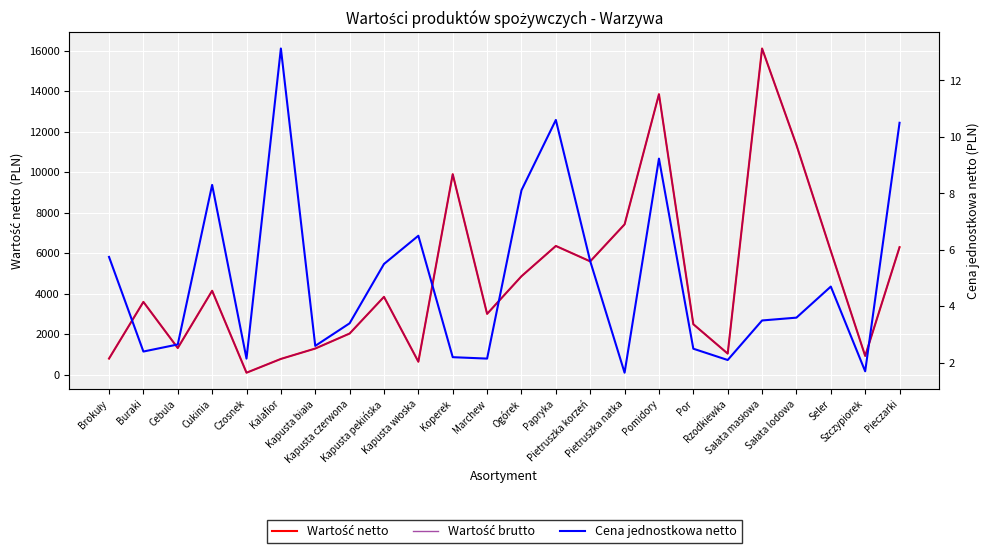

What position from the right is Papryka?

11